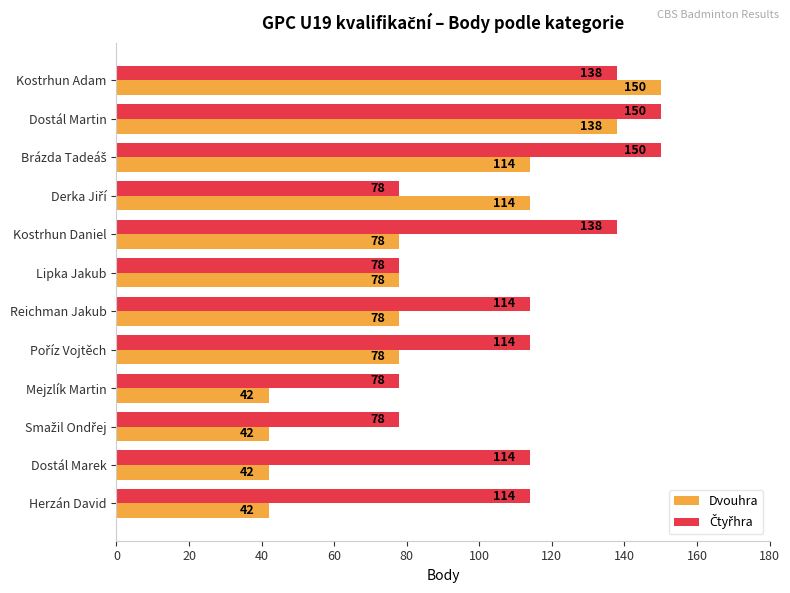

What is the difference between the maximum and second lowest values in the Dvouhra series?

108